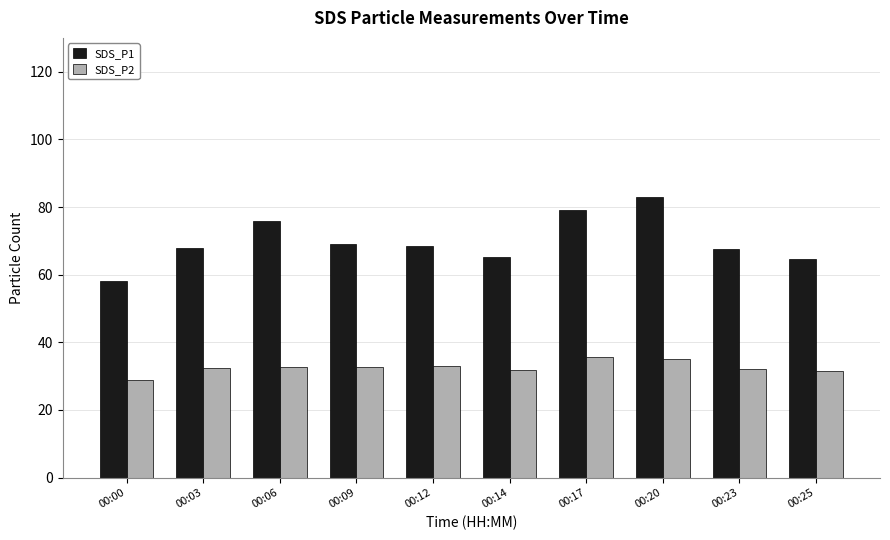

What is the approximate value of SDS_P2 at 00:17?

35.8